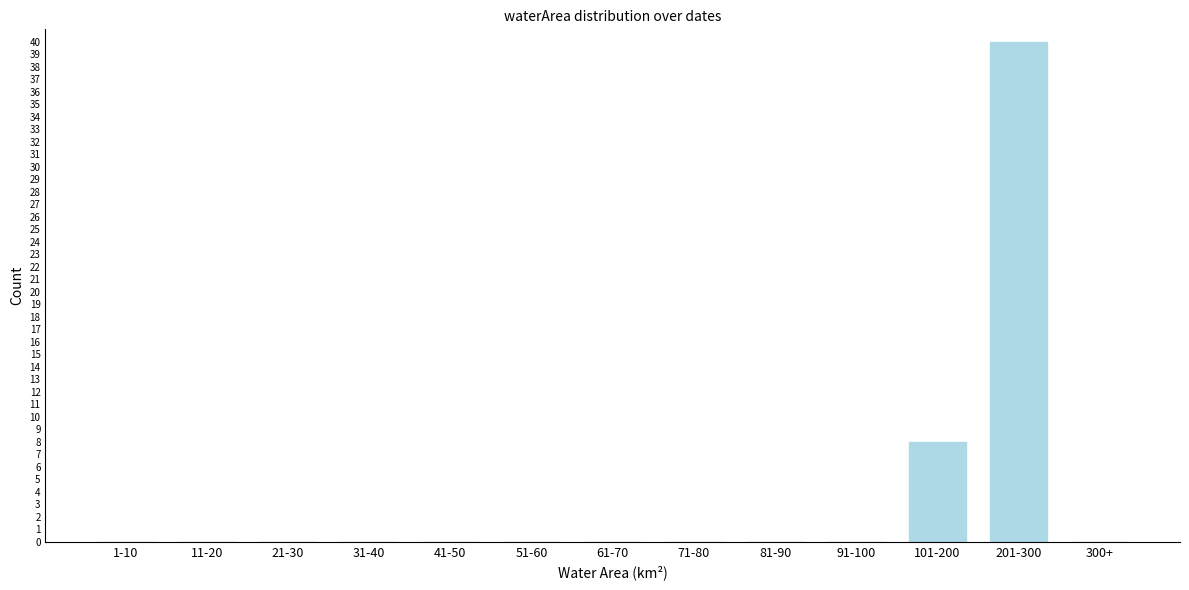

At which label is the value closest to 20?

101-200